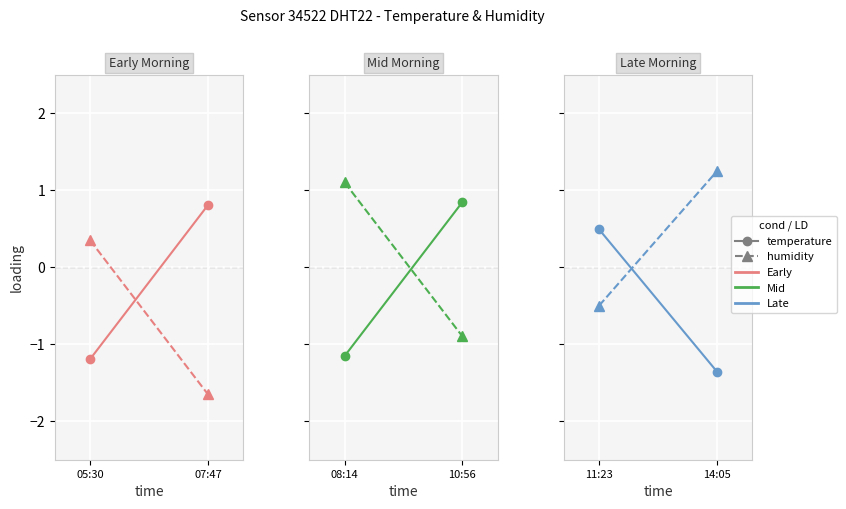

What are all the series names shown in the legend?

temperature, humidity